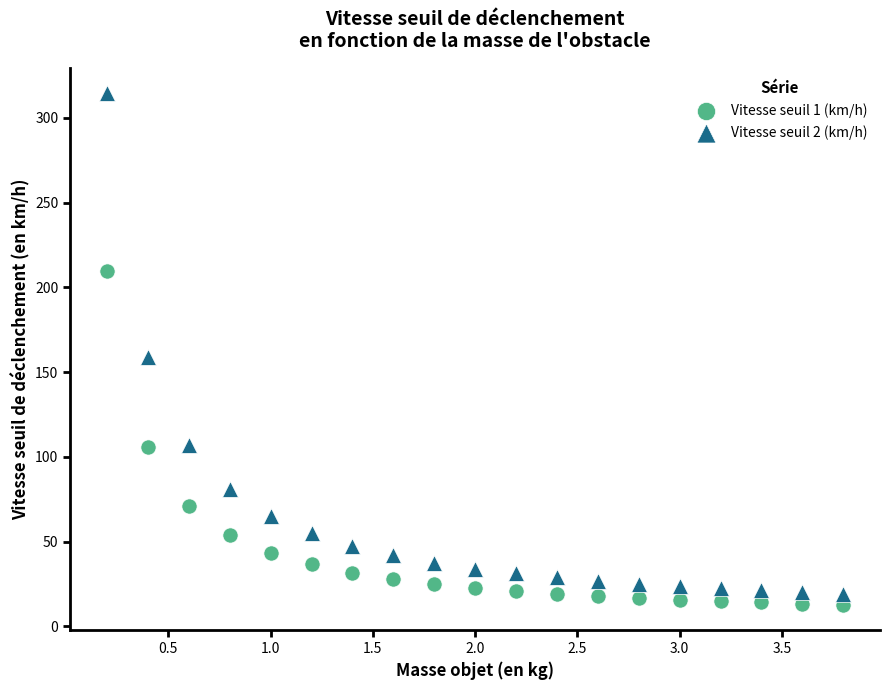

What is the X range (max minus min) for the scatter plot?

3.6